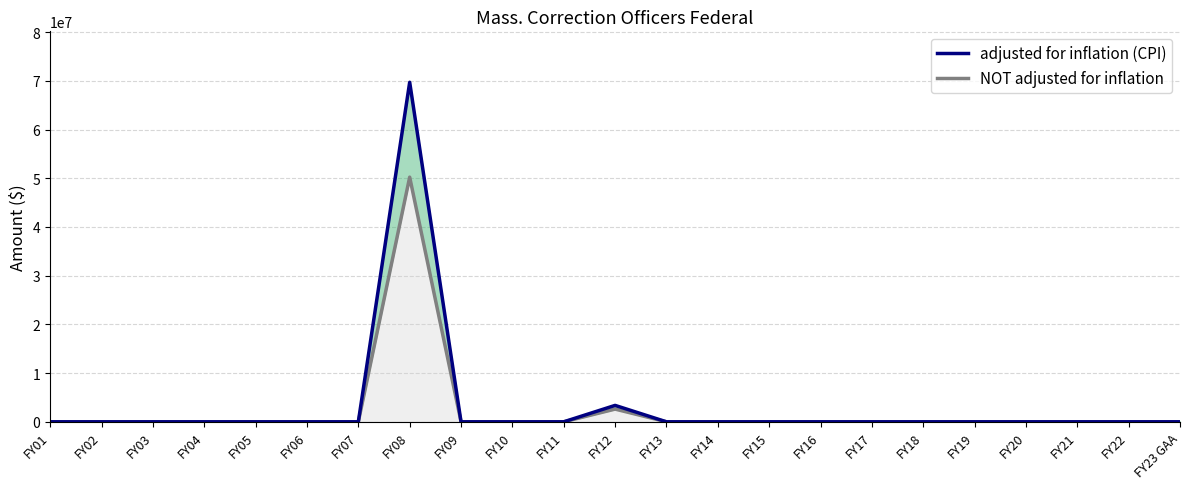

What is the average value?

3177730